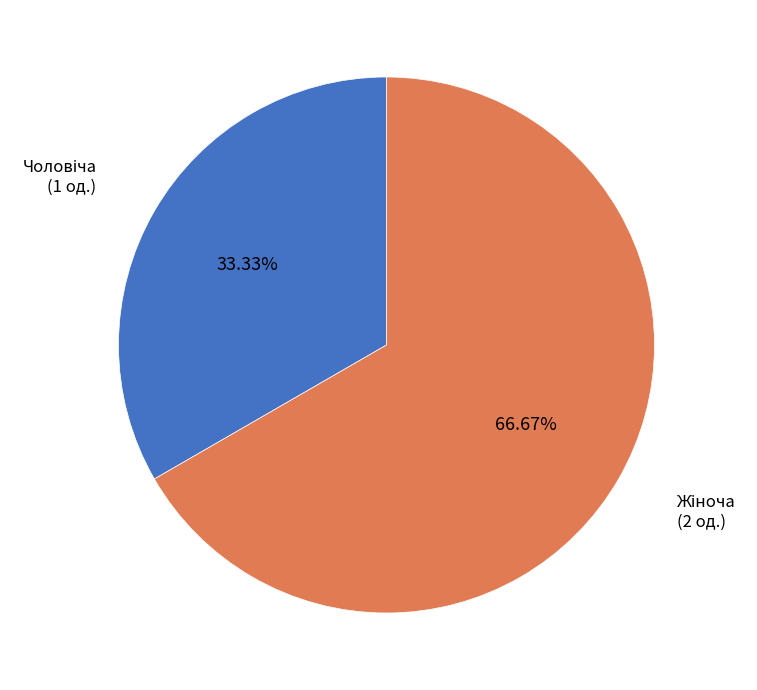

Count the number of slices in the pie.

2